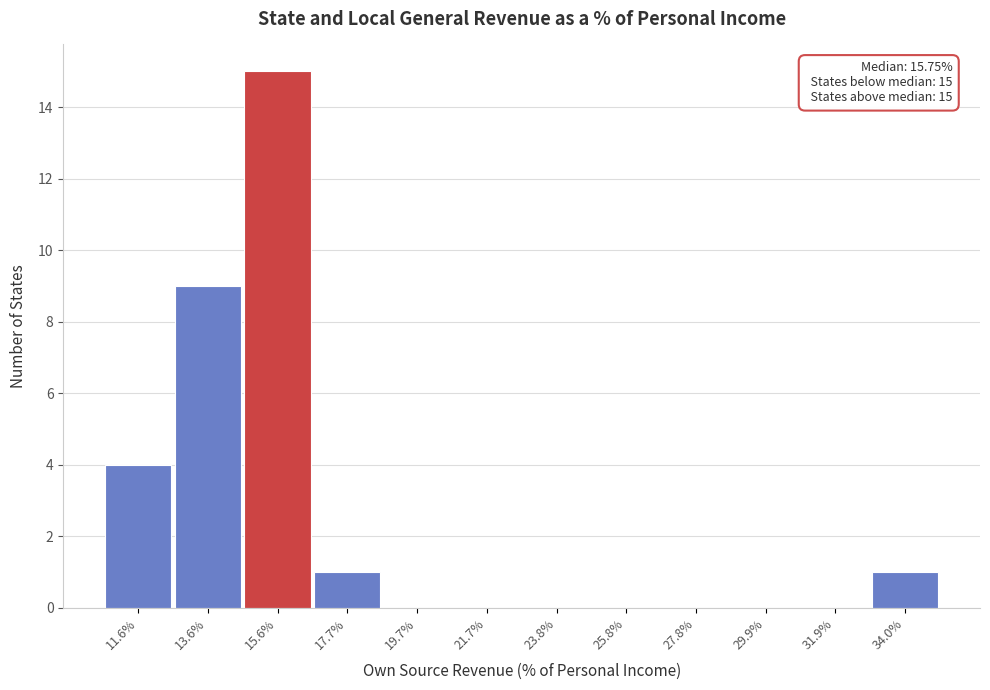

Reading right to left, list all the values displayed in this chart.

34.0%=1	31.9%=0	29.9%=0	27.8%=0	25.8%=0	23.8%=0	21.7%=0	19.7%=0	17.7%=1	15.6%=15	13.6%=9	11.6%=4